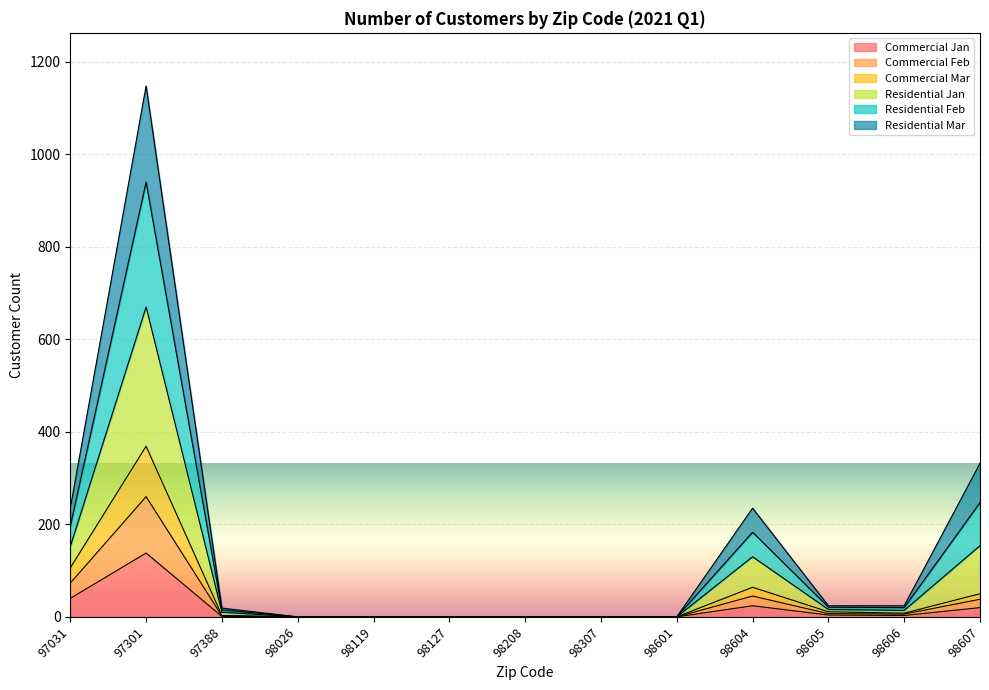

How many lines are shown in the chart?

6